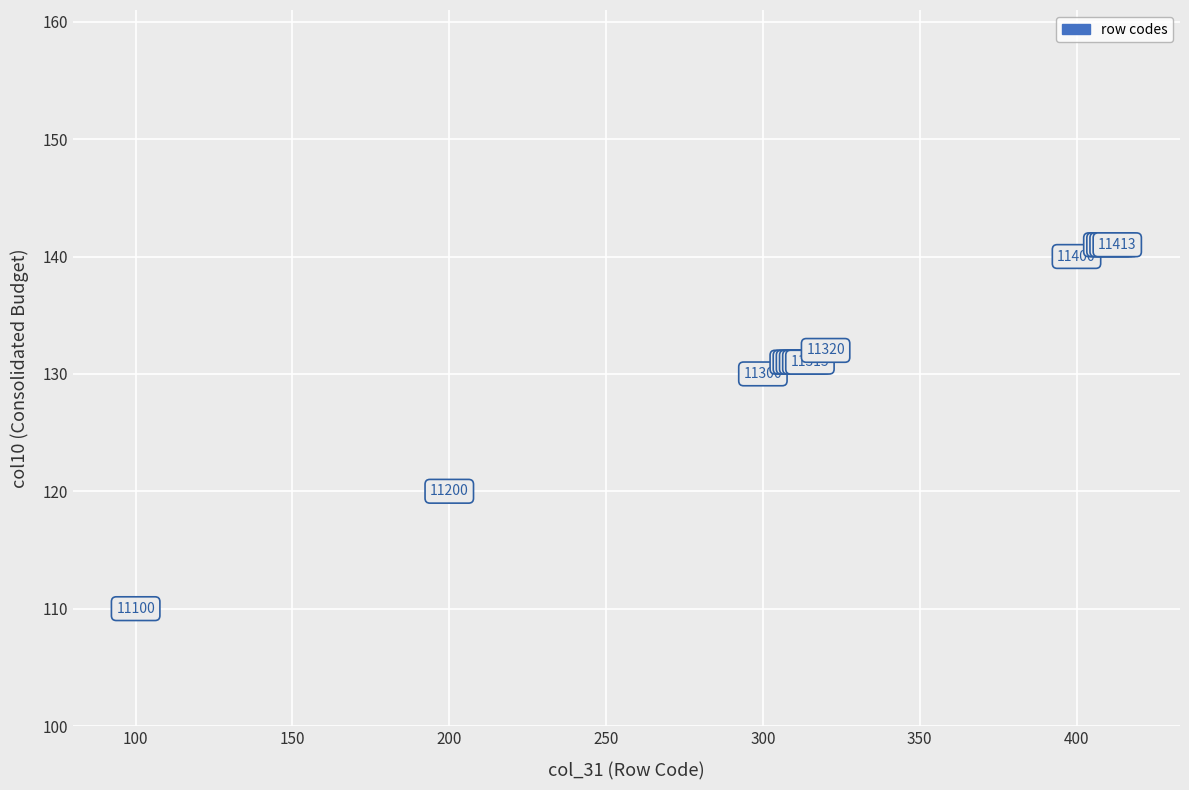

What Y value in the scatter plot is closest to 125?

120